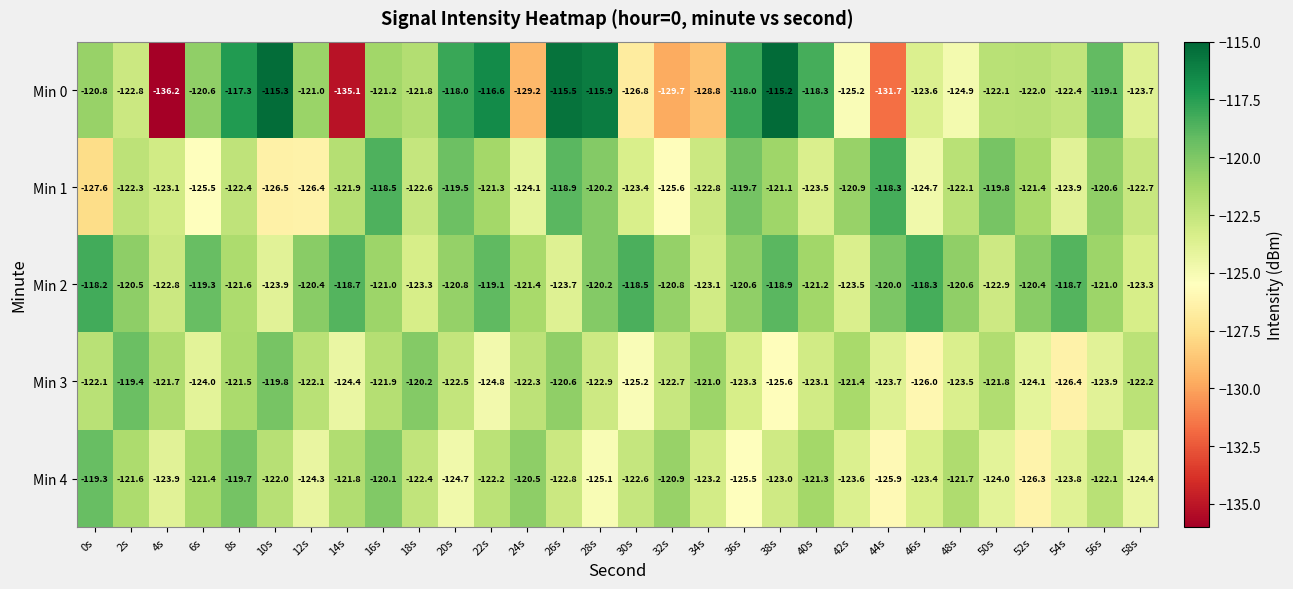

What is the difference between the maximum and minimum values in the Min 2 series?

5.7